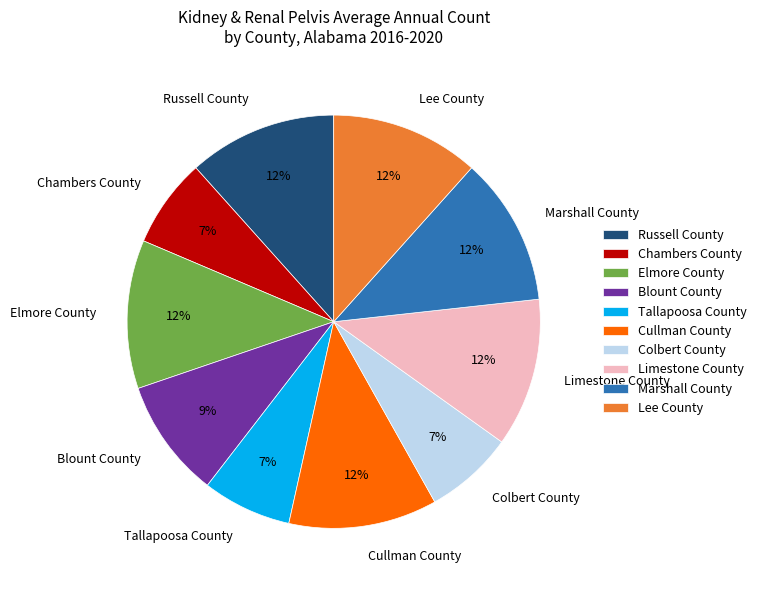

True or false: Chambers County accounts for 7% of the total.

True